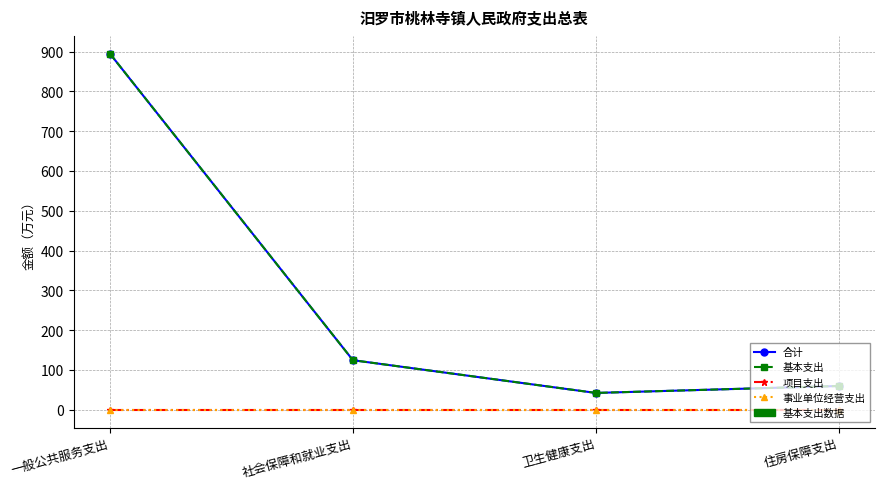

True or false: 基本支出 and 项目支出 intersect in this chart.

False